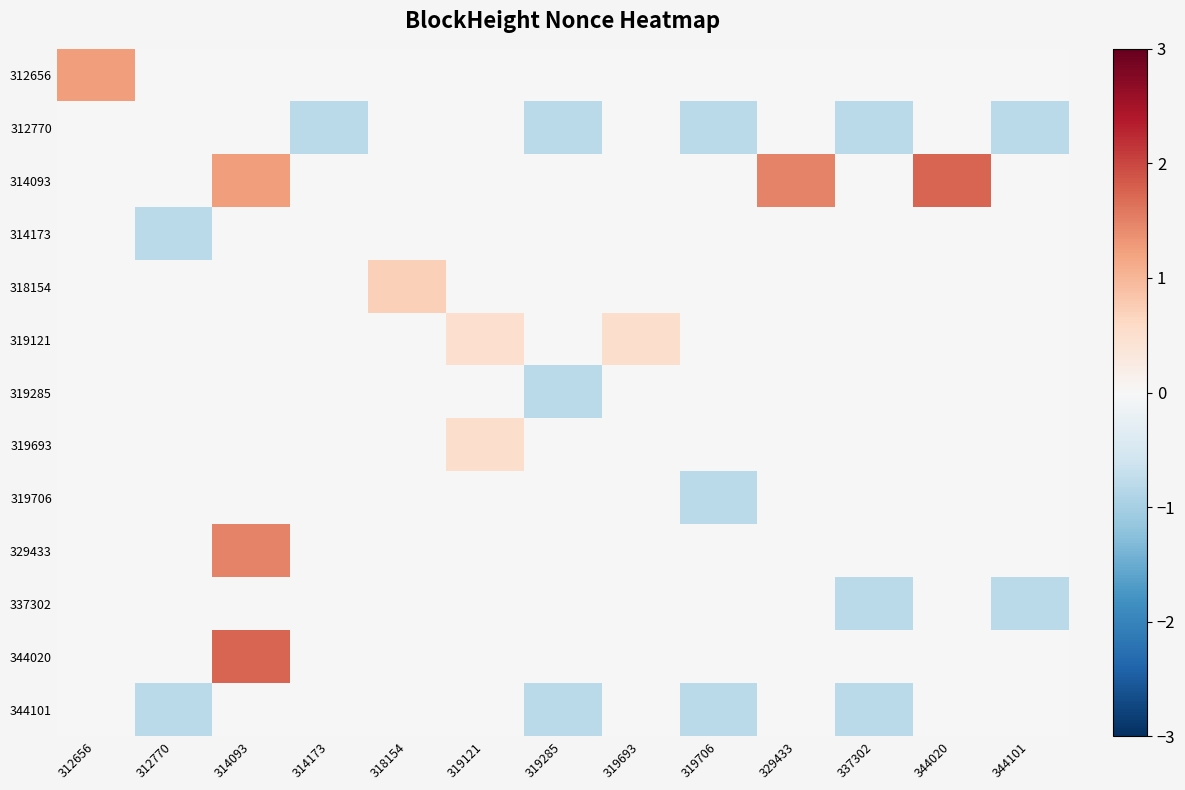

Reading left to right, list all the values displayed in this chart.

312656: 312656=1.3	312770=0.0	314093=0.0	314173=0.0	318154=0.0	319121=0.0	319285=0.0	319693=0.0	319706=0.0	329433=0.0	337302=0.0	344020=0.0	344101=0.0
312770: 312656=0.0	312770=0.0	314093=0.0	314173=-0.8	318154=0.0	319121=0.0	319285=-0.8	319693=0.0	319706=-0.8	329433=0.0	337302=-0.8	344020=0.0	344101=-0.8
314093: 312656=0.0	312770=0.0	314093=1.3	314173=0.0	318154=0.0	319121=0.0	319285=0.0	319693=0.0	319706=0.0	329433=1.5	337302=0.0	344020=1.7	344101=0.0
314173: 312656=0.0	312770=-0.8	314093=0.0	314173=0.0	318154=0.0	319121=0.0	319285=0.0	319693=0.0	319706=0.0	329433=0.0	337302=0.0	344020=0.0	344101=0.0
318154: 312656=0.0	312770=0.0	314093=0.0	314173=0.0	318154=0.7	319121=0.0	319285=0.0	319693=0.0	319706=0.0	329433=0.0	337302=0.0	344020=0.0	344101=0.0
319121: 312656=0.0	312770=0.0	314093=0.0	314173=0.0	318154=0.0	319121=0.5	319285=0.0	319693=0.5	319706=0.0	329433=0.0	337302=0.0	344020=0.0	344101=0.0
319285: 312656=0.0	312770=0.0	314093=0.0	314173=0.0	318154=0.0	319121=0.0	319285=-0.8	319693=0.0	319706=0.0	329433=0.0	337302=0.0	344020=0.0	344101=0.0
319693: 312656=0.0	312770=0.0	314093=0.0	314173=0.0	318154=0.0	319121=0.5	319285=0.0	319693=0.0	319706=0.0	329433=0.0	337302=0.0	344020=0.0	344101=0.0
319706: 312656=0.0	312770=0.0	314093=0.0	314173=0.0	318154=0.0	319121=0.0	319285=0.0	319693=0.0	319706=-0.8	329433=0.0	337302=0.0	344020=0.0	344101=0.0
329433: 312656=0.0	312770=0.0	314093=1.5	314173=0.0	318154=0.0	319121=0.0	319285=0.0	319693=0.0	319706=0.0	329433=0.0	337302=0.0	344020=0.0	344101=0.0
337302: 312656=0.0	312770=0.0	314093=0.0	314173=0.0	318154=0.0	319121=0.0	319285=0.0	319693=0.0	319706=0.0	329433=0.0	337302=-0.8	344020=0.0	344101=-0.8
344020: 312656=0.0	312770=0.0	314093=1.7	314173=0.0	318154=0.0	319121=0.0	319285=0.0	319693=0.0	319706=0.0	329433=0.0	337302=0.0	344020=0.0	344101=0.0
344101: 312656=0.0	312770=-0.8	314093=0.0	314173=0.0	318154=0.0	319121=0.0	319285=-0.8	319693=0.0	319706=-0.8	329433=0.0	337302=-0.8	344020=0.0	344101=0.0